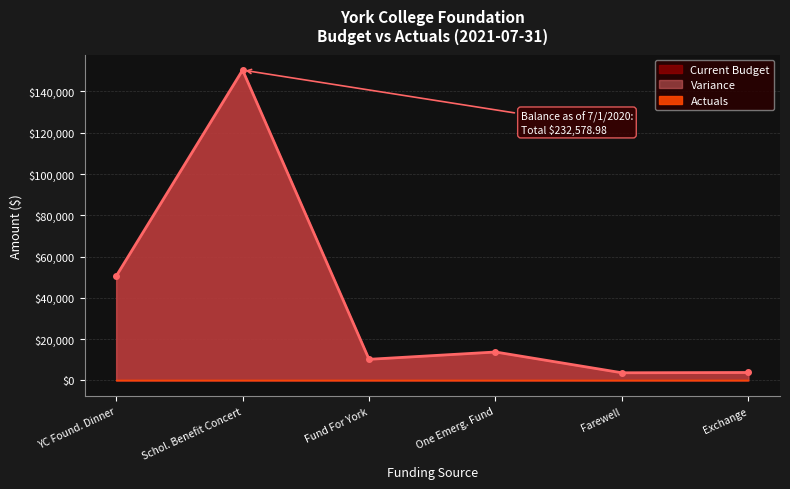

True or false: Current Budget has more than 2 interior local peaks.

False